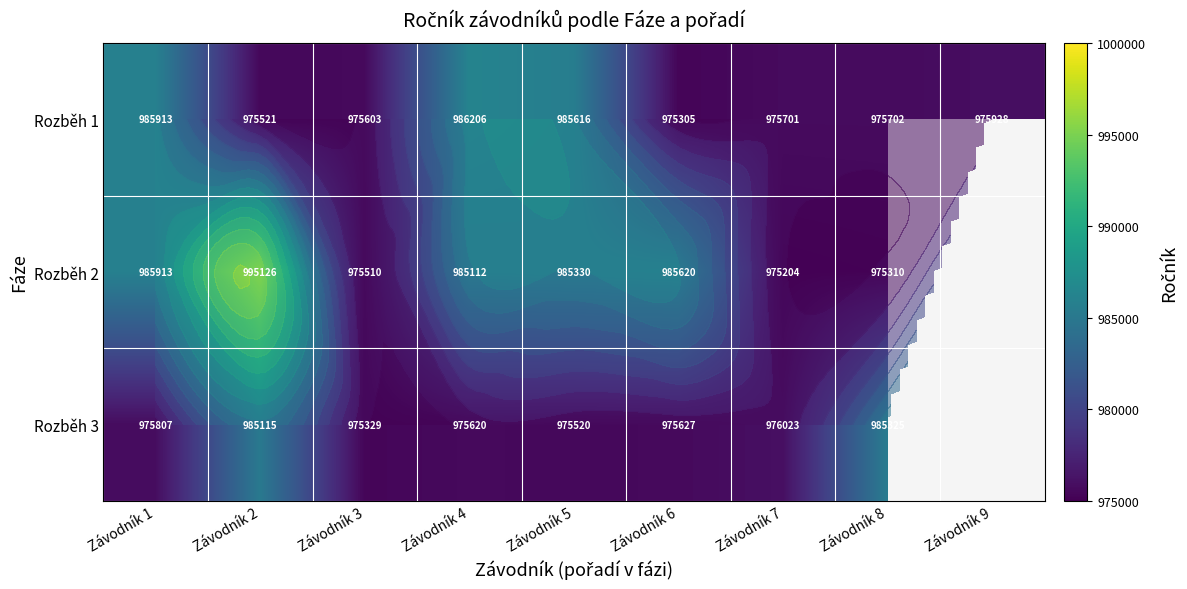

What is the approximate value of Rozběh 1 at Závodník 3?

975603.0